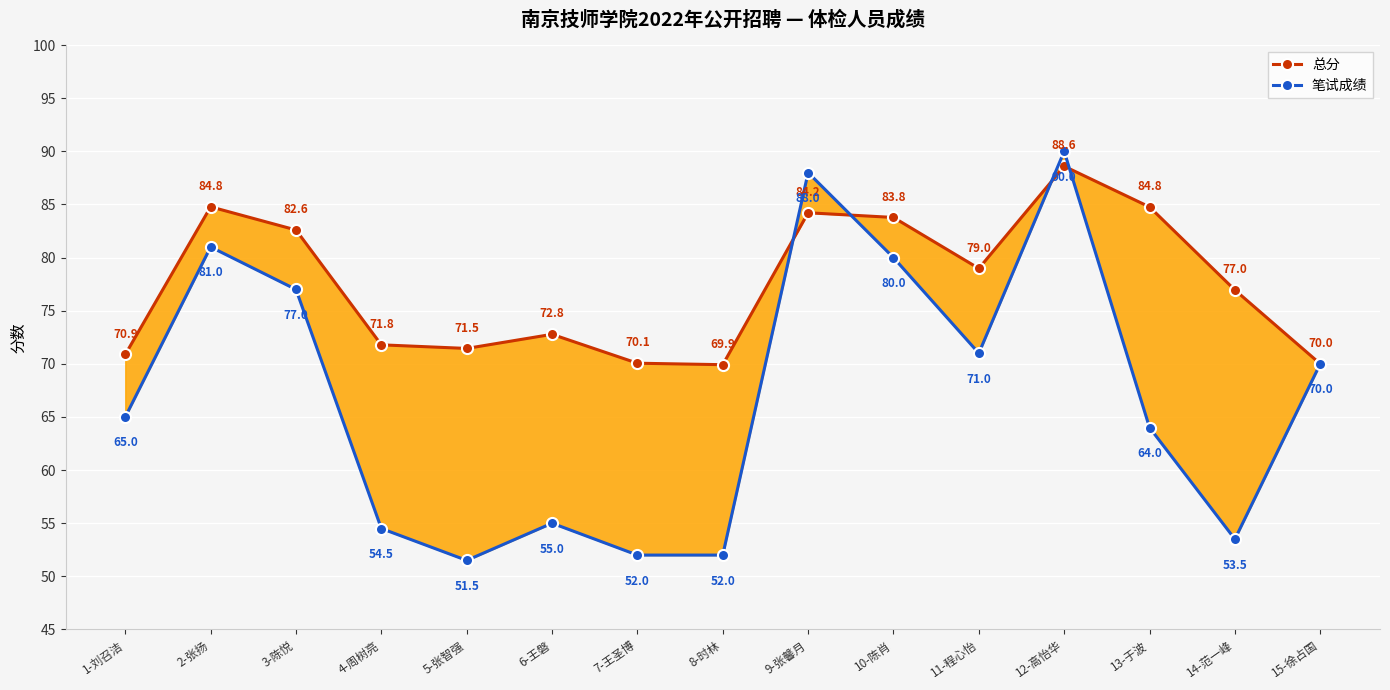

What value does the 总分 series have at 9-张馨月?

84.2